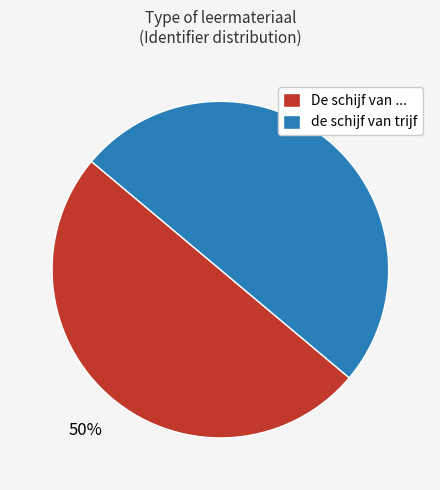

What percentage is the de schijf van trijf slice, to the nearest percent?

50%